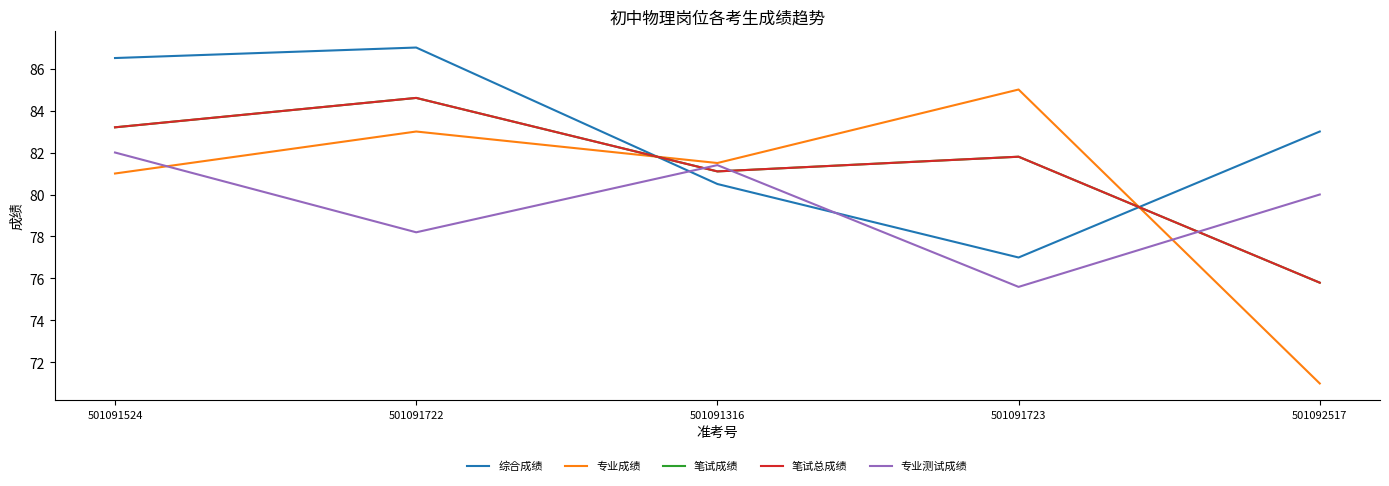

Does the chart have visible grid lines?

No